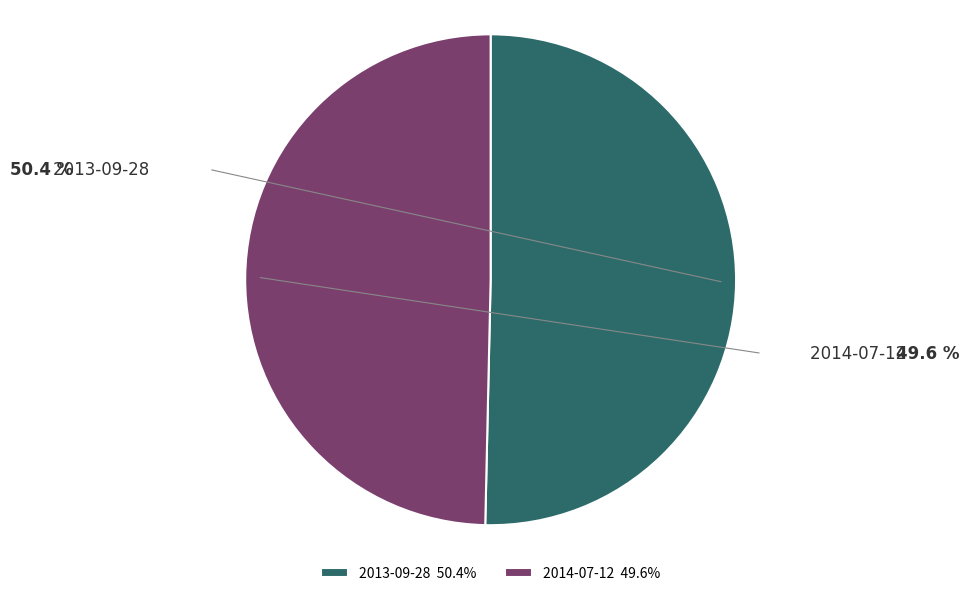

To the nearest percent, what percentage of the pie is 2013-09-28?

50%